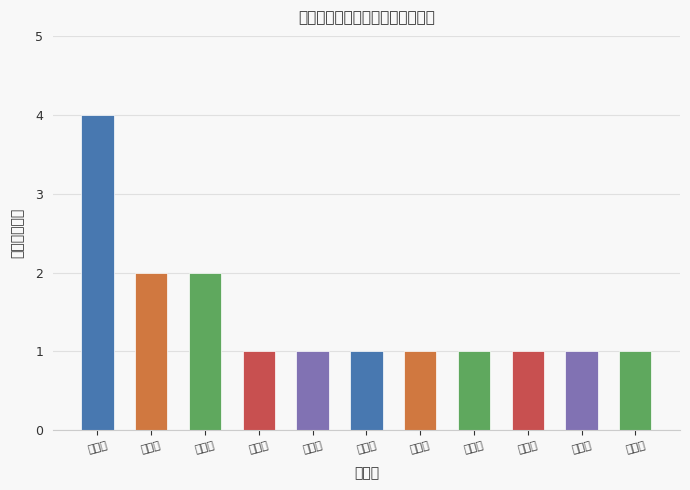

What is the label of the 6th bar from the left?

蘆竹區